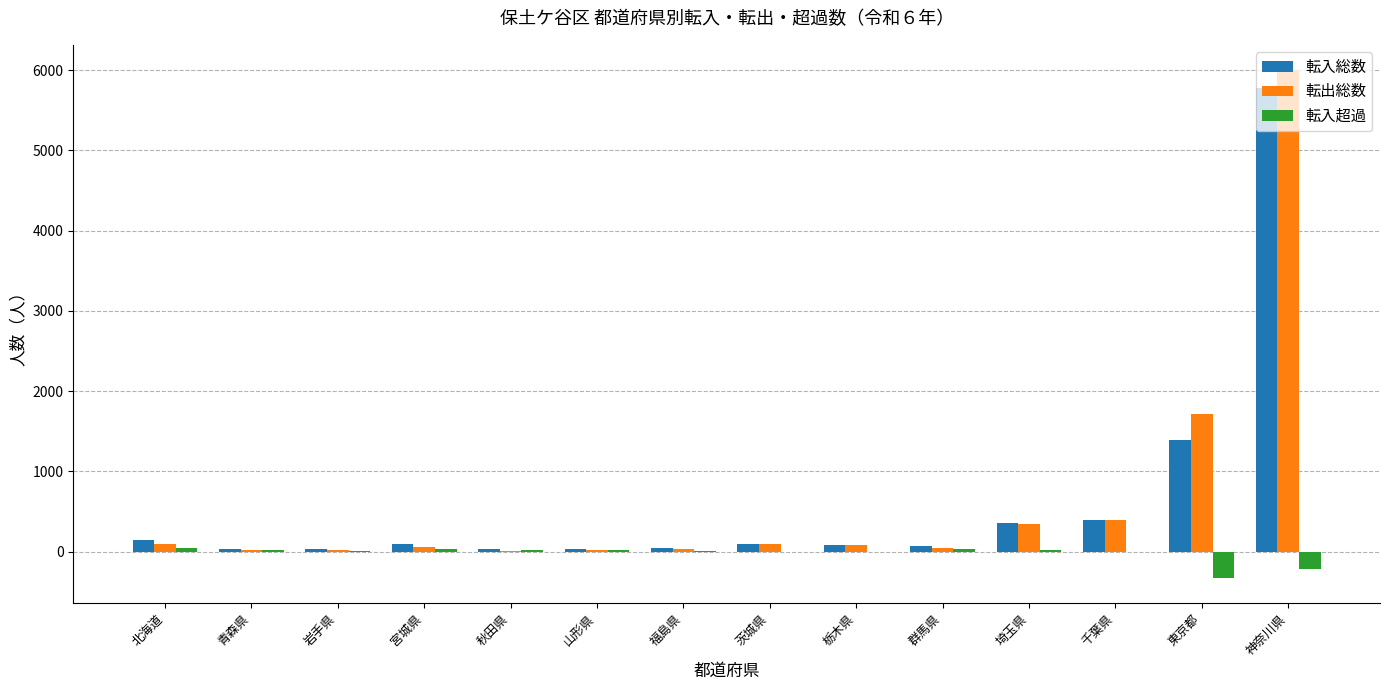

Which category has the highest value in the 転出総数 series?

神奈川県